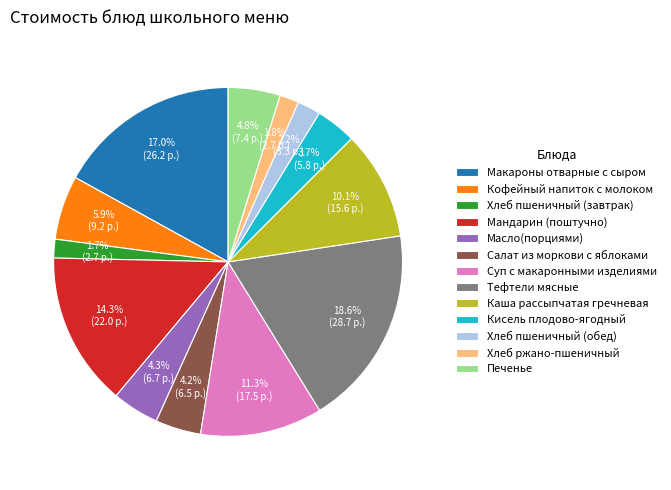

How many slices are in this pie chart?

13